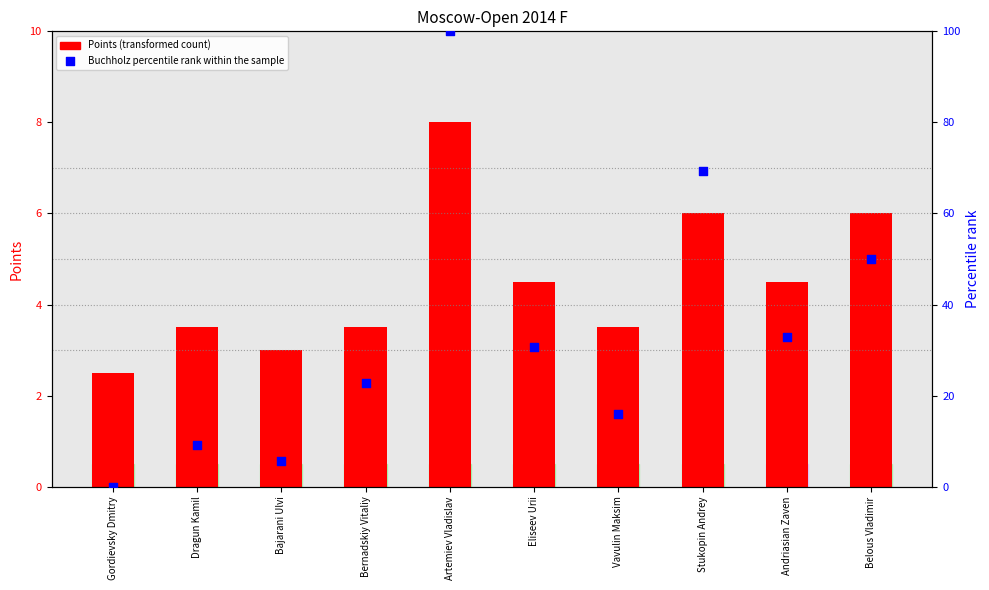

What are all the series names shown in the legend?

Points (transformed count), Buchholz percentile rank within the sample